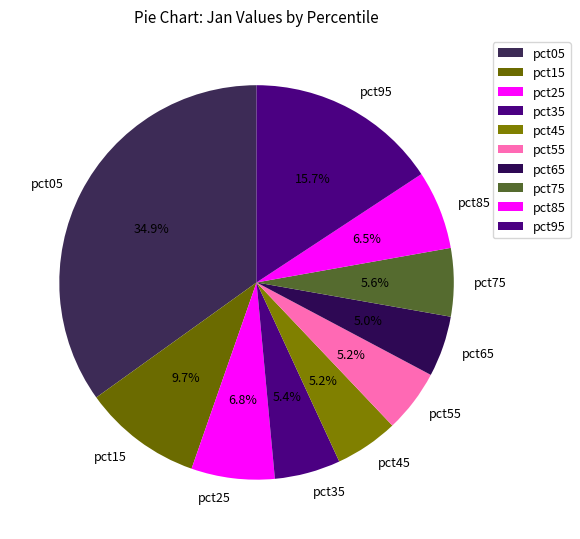

What percentage is the pct25 slice, to the nearest percent?

7%